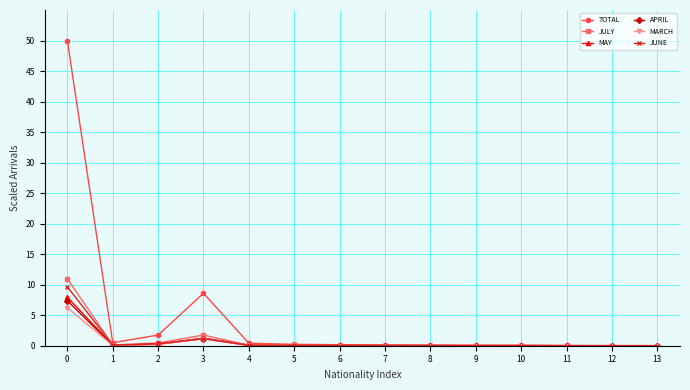

At how many categories does at least one series exceed 14?

1